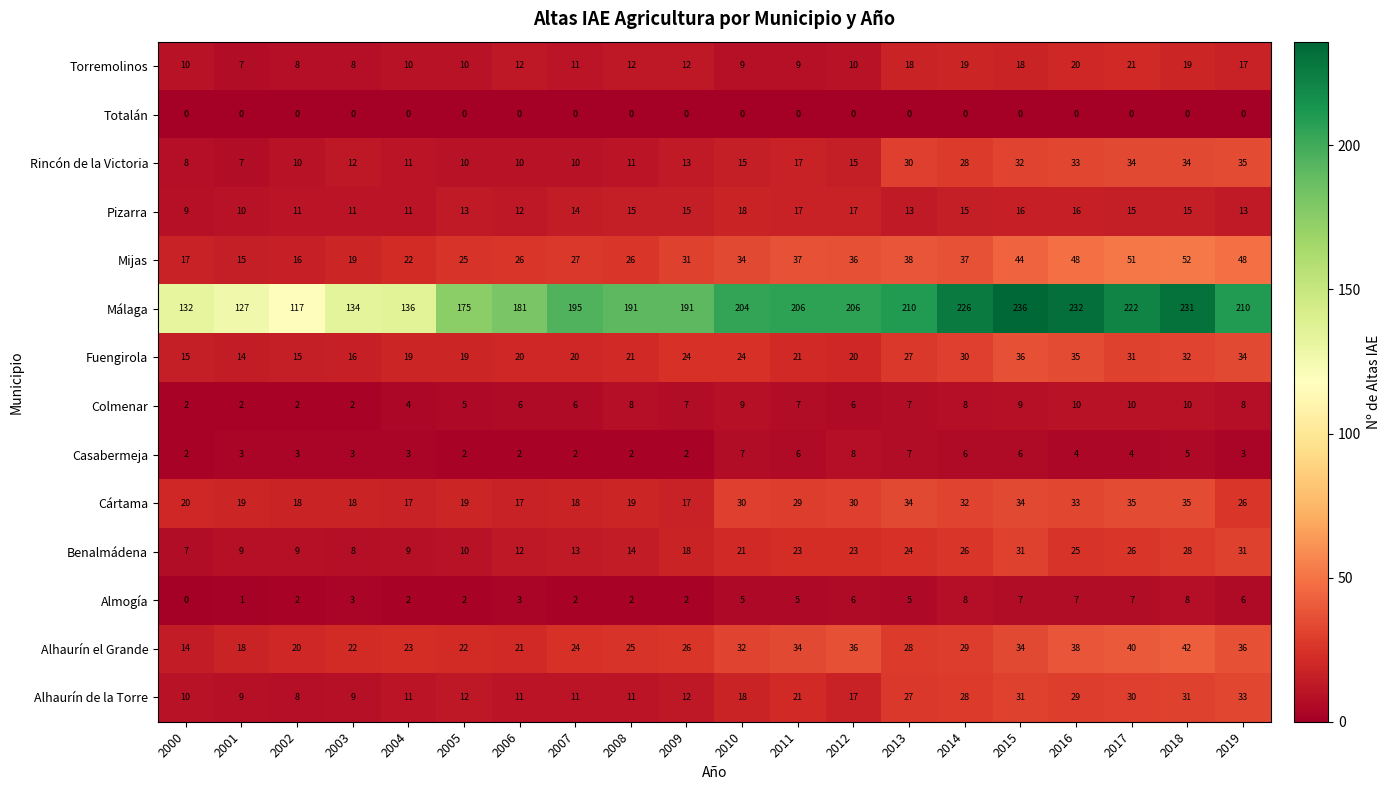

Between 2005 and 2009, which series saw the biggest shift?

Málaga